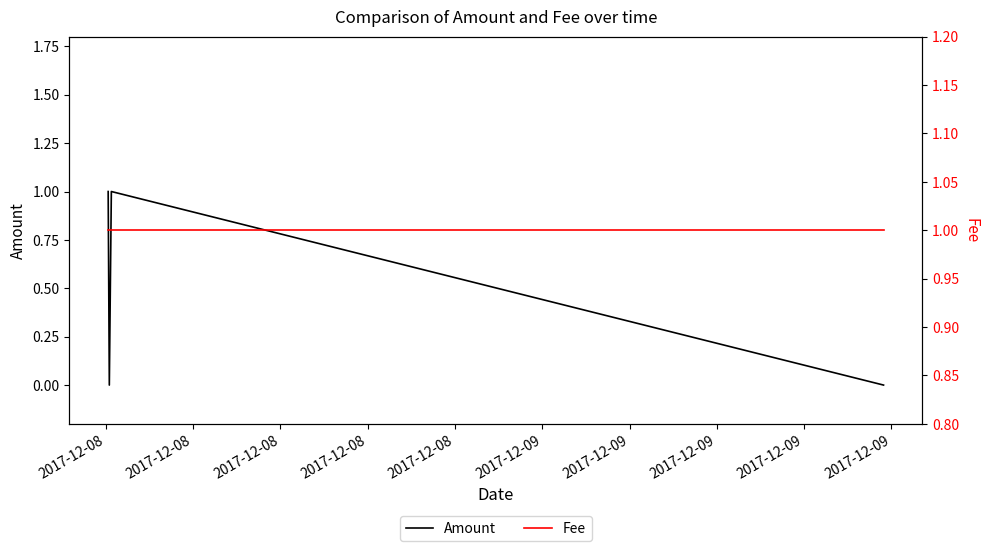

True or false: Amount has more than 2 points higher than both neighbors.

False